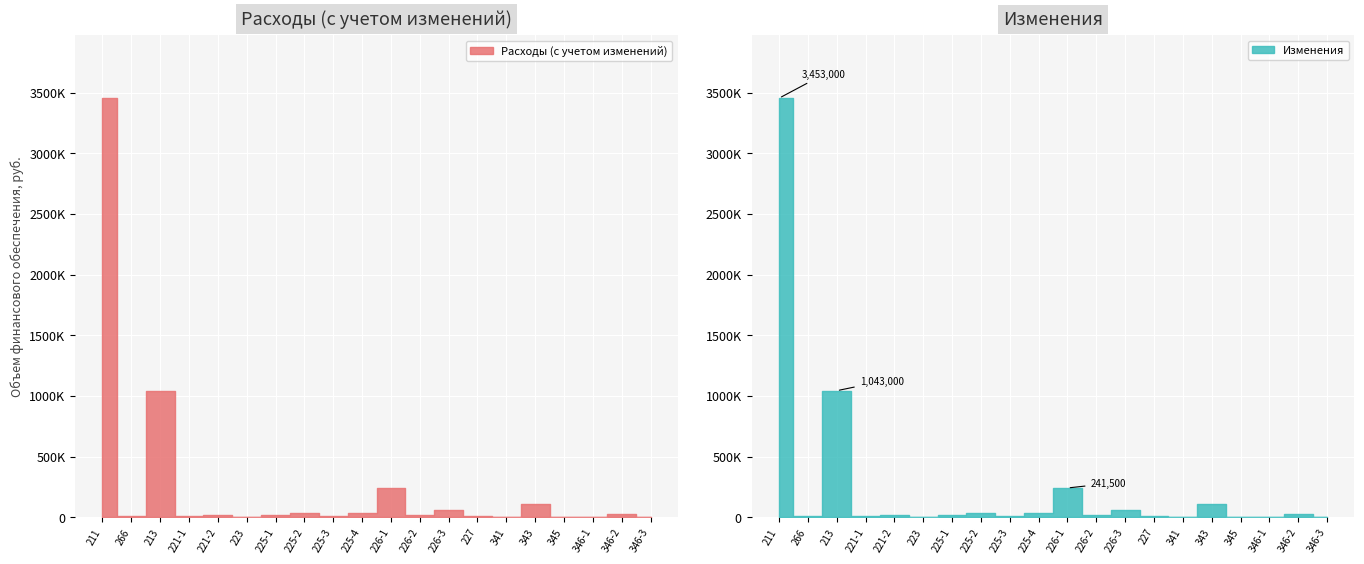

Is it true that Расходы (с учетом изменений) equals 1043000 at 213?

True